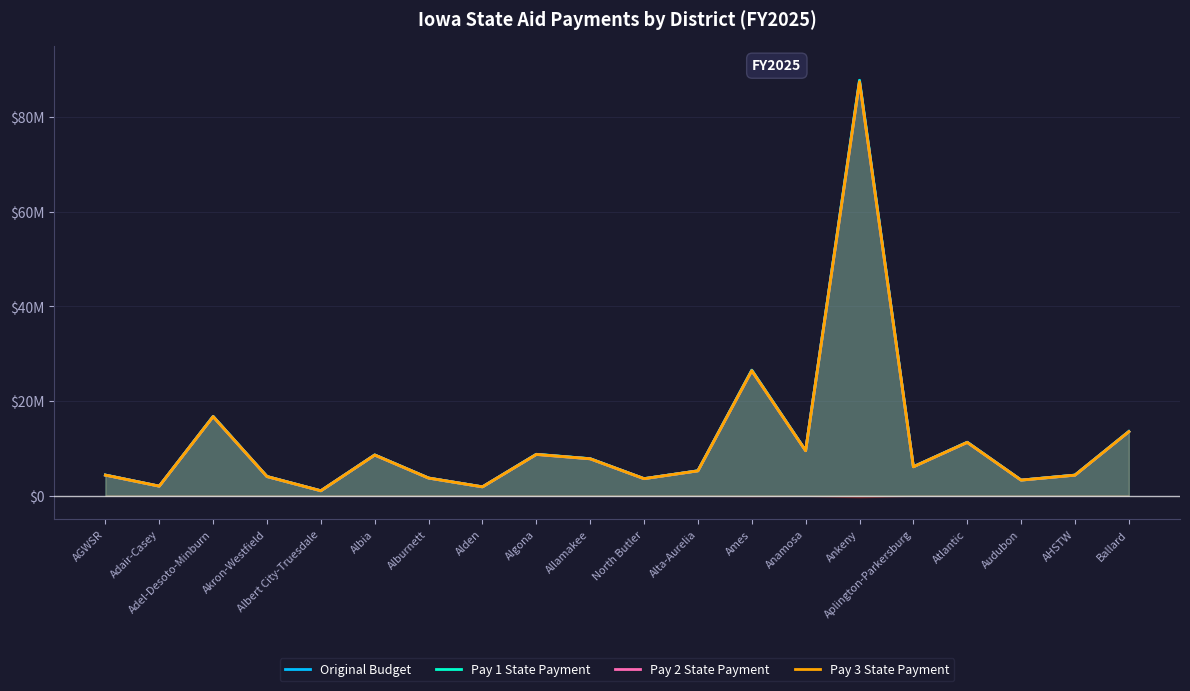

At how many categories does at least one series exceed 67754099?

1